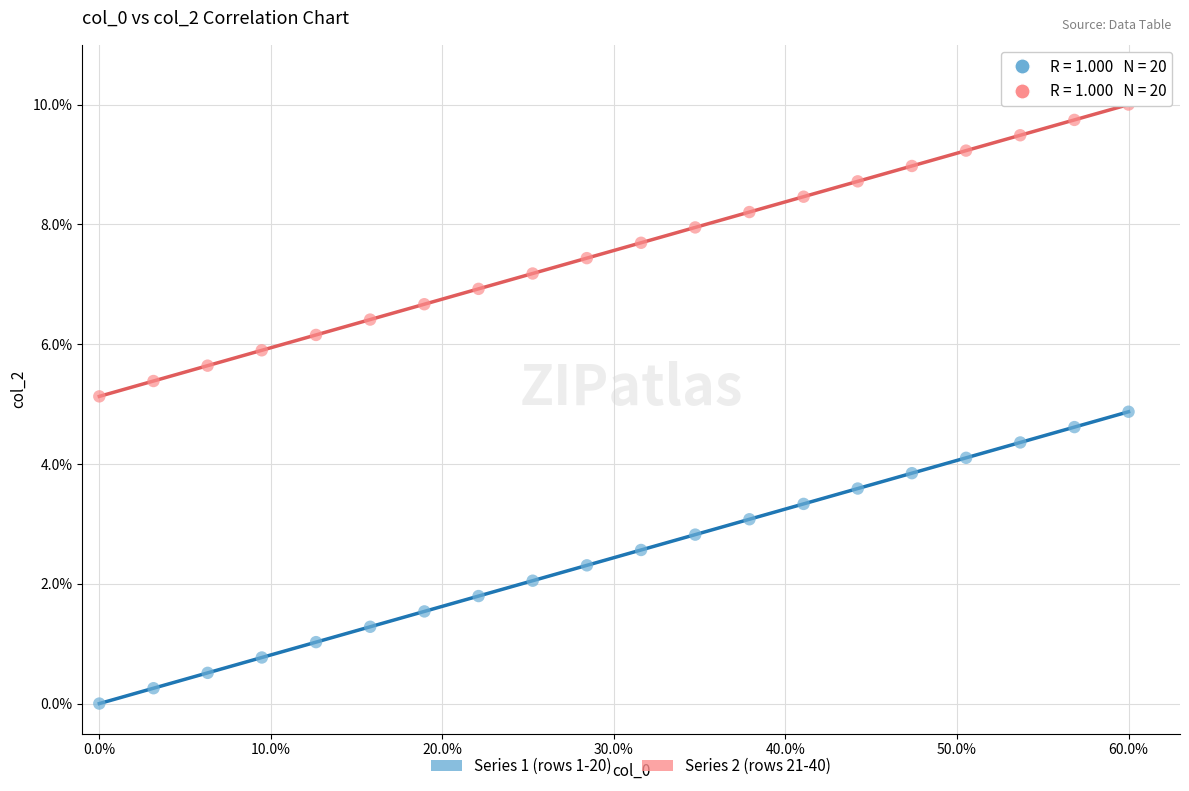

What are all the series names shown in the legend?

Series 1 (rows 1-20), Series 2 (rows 21-40)